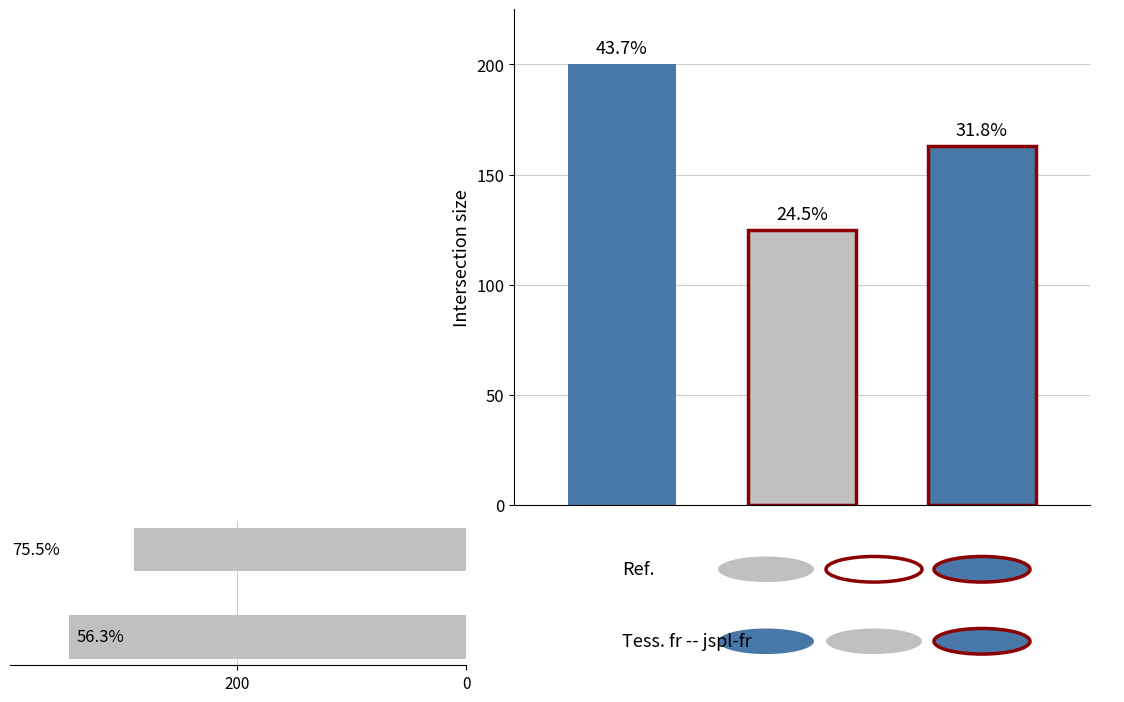

What is the minimum value shown in the chart?

290